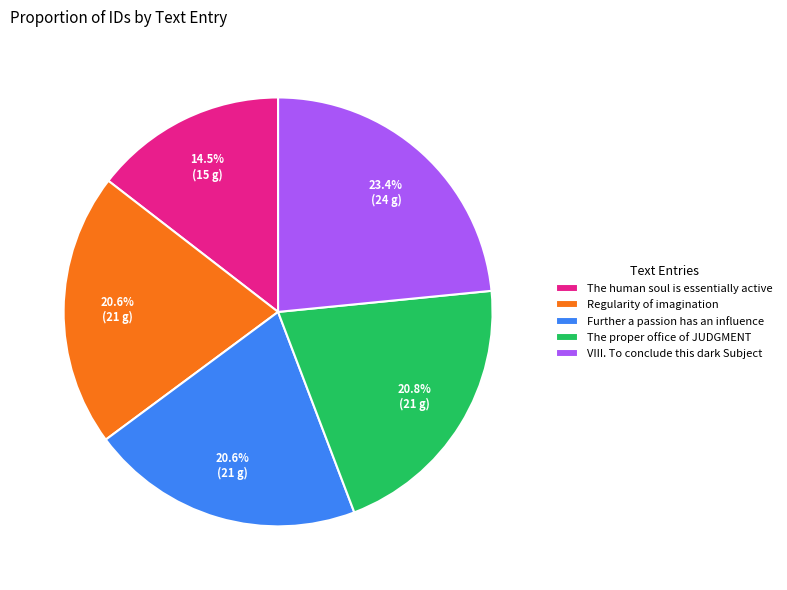

True or false: The proper office of JUDGMENT accounts for 21% of the total.

True